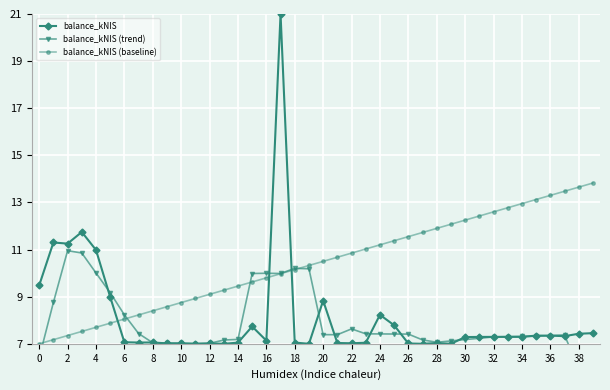

The balance_kNIS (baseline) series shows 3.6 at 10. True or false?

False